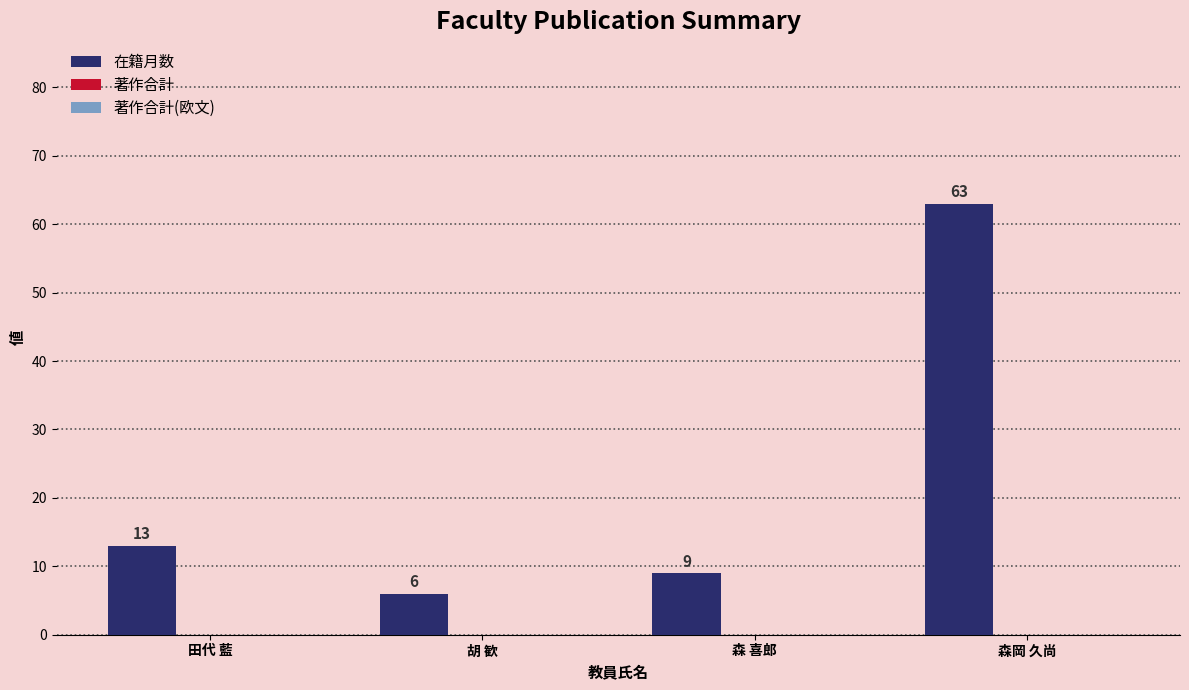

The chart shows a value of 2 at 胡 歓. True or false?

False